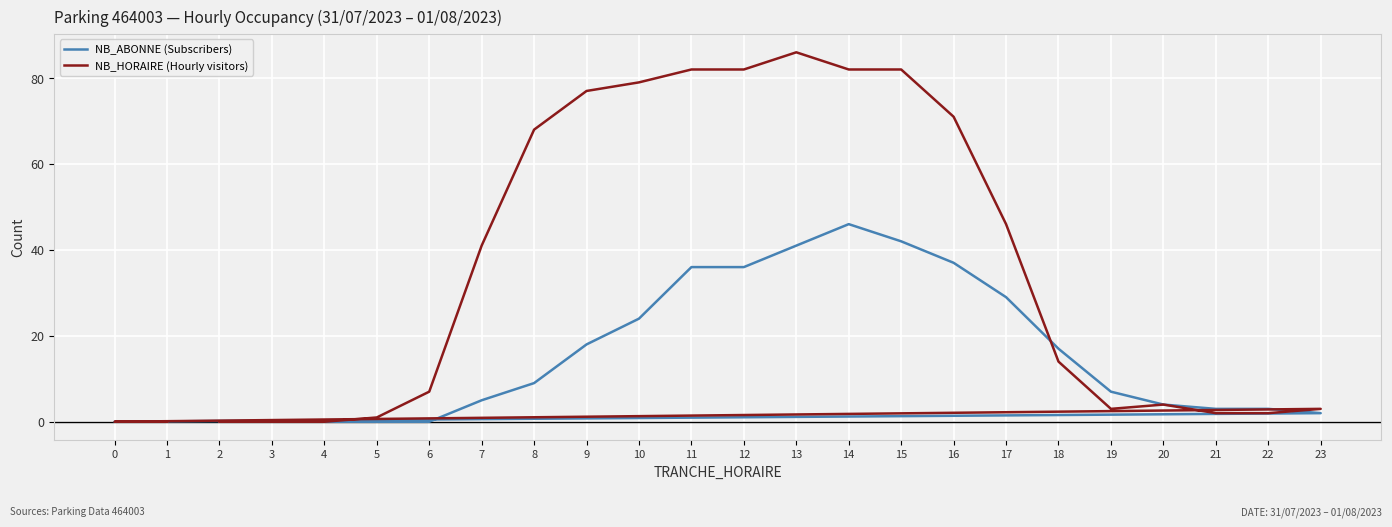

True or false: NB_ABONNE (Subscribers) has more than 1 interior local peaks.

False